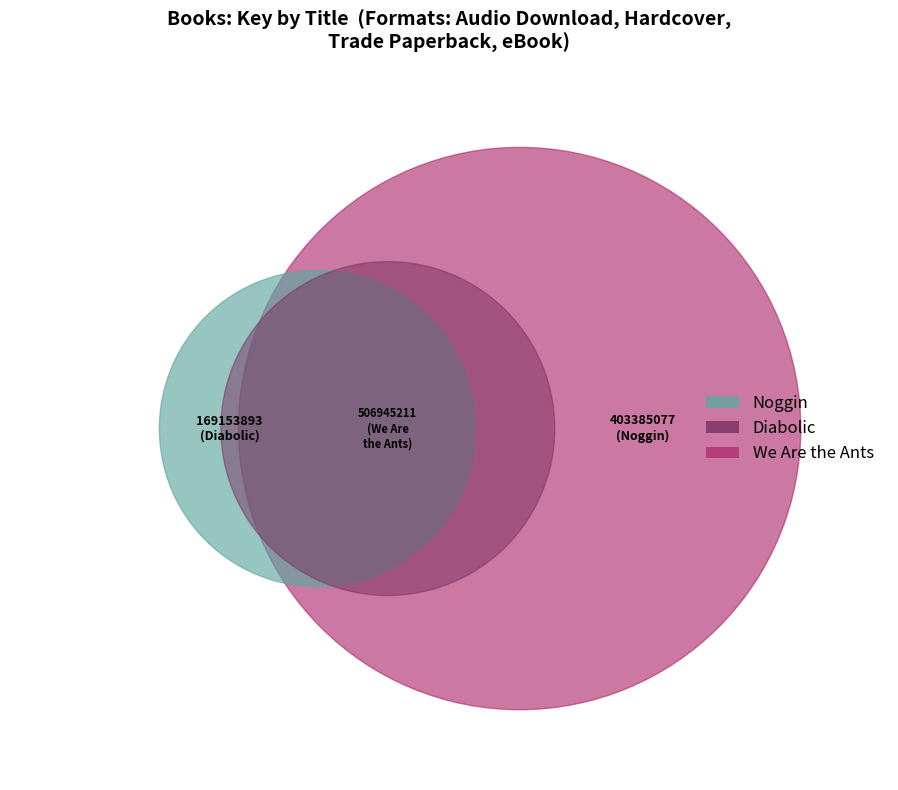

Is there a majority slice in this chart?

No